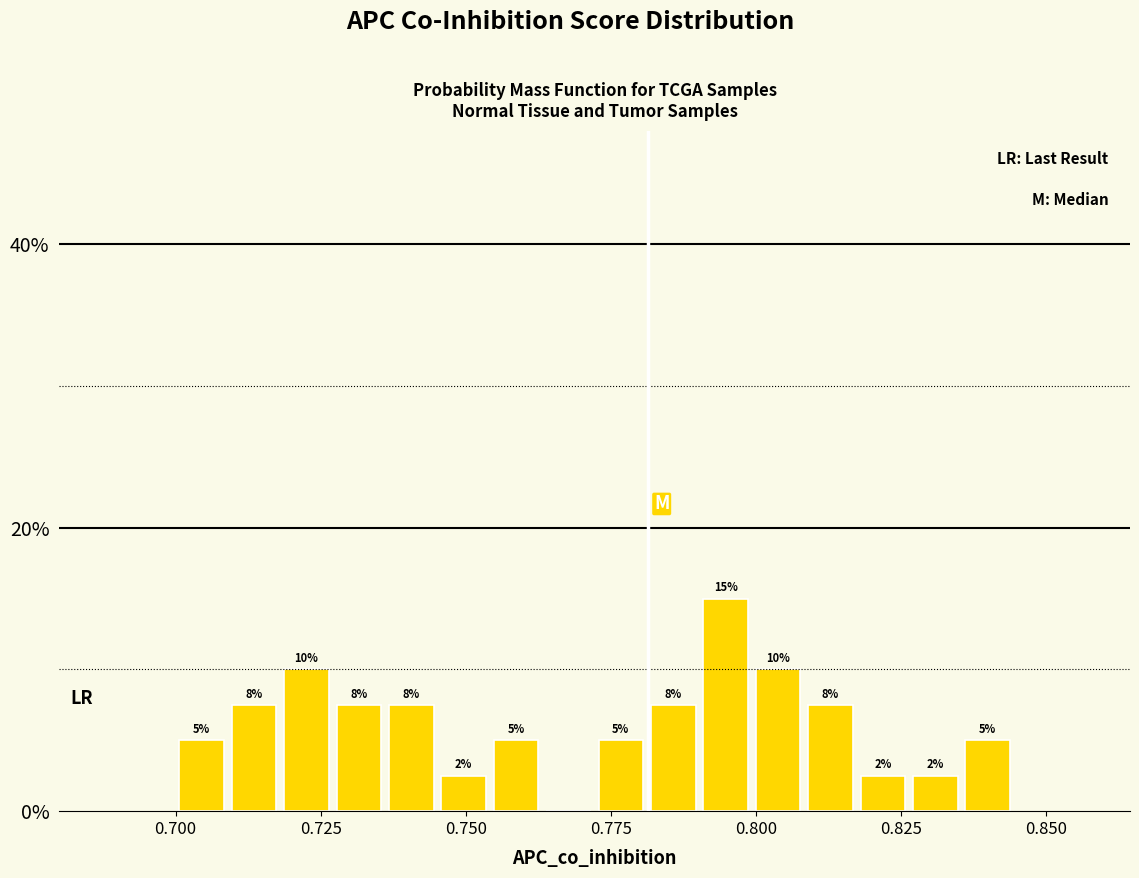

Read against the x-axis, roughly where is the centre of the tallest bar?

0.795